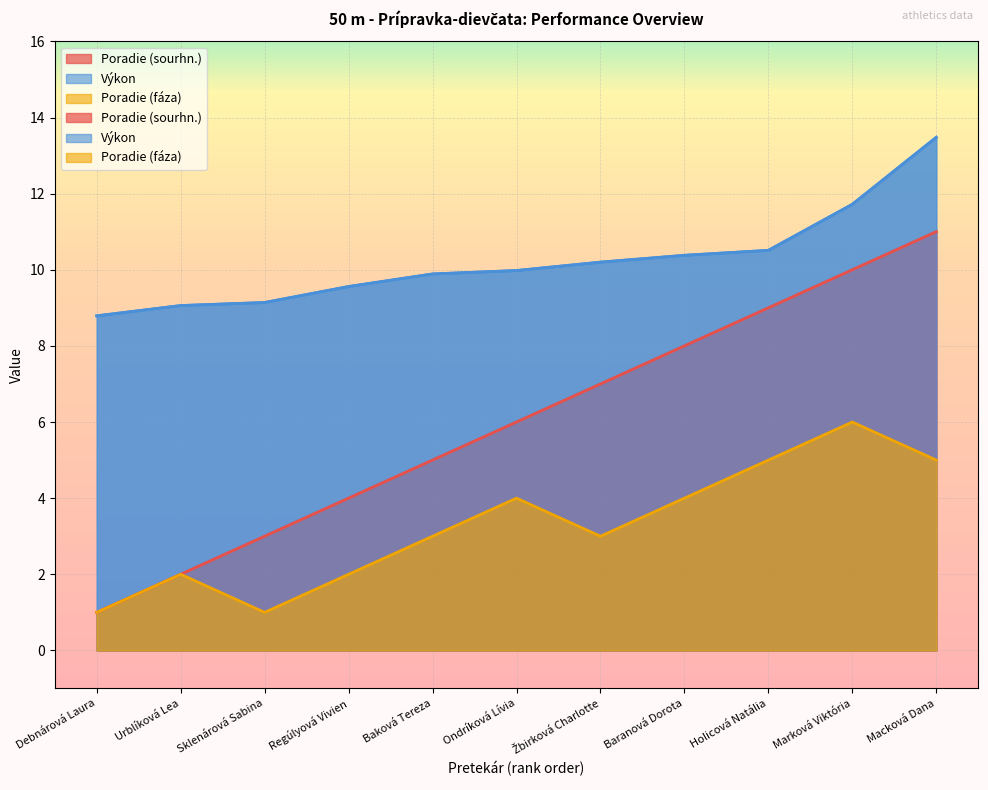

The Poradie (fáza) series shows 1.3 at Debnárová Laura. True or false?

False